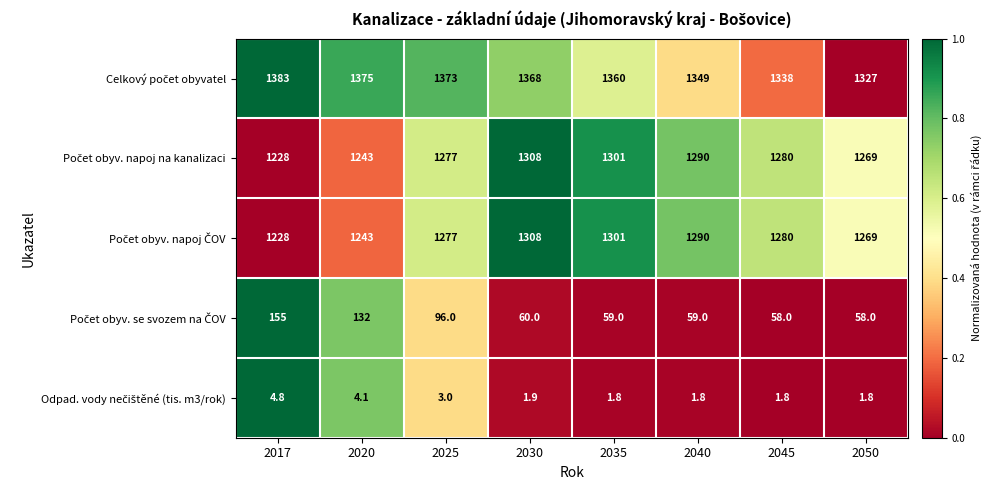

How many distinct data groups are displayed?

5